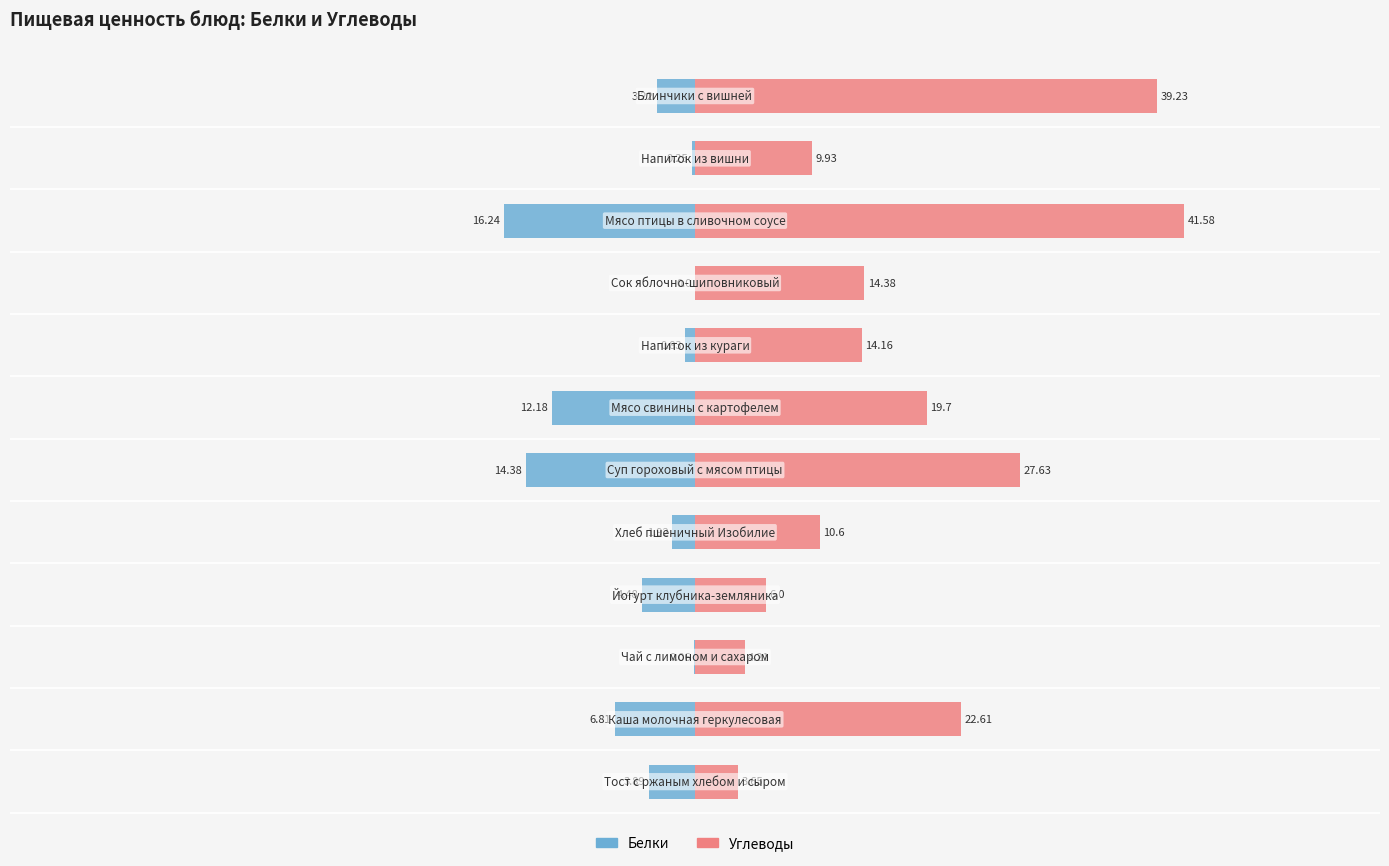

What are all the series names shown in the legend?

Белки, Углеводы